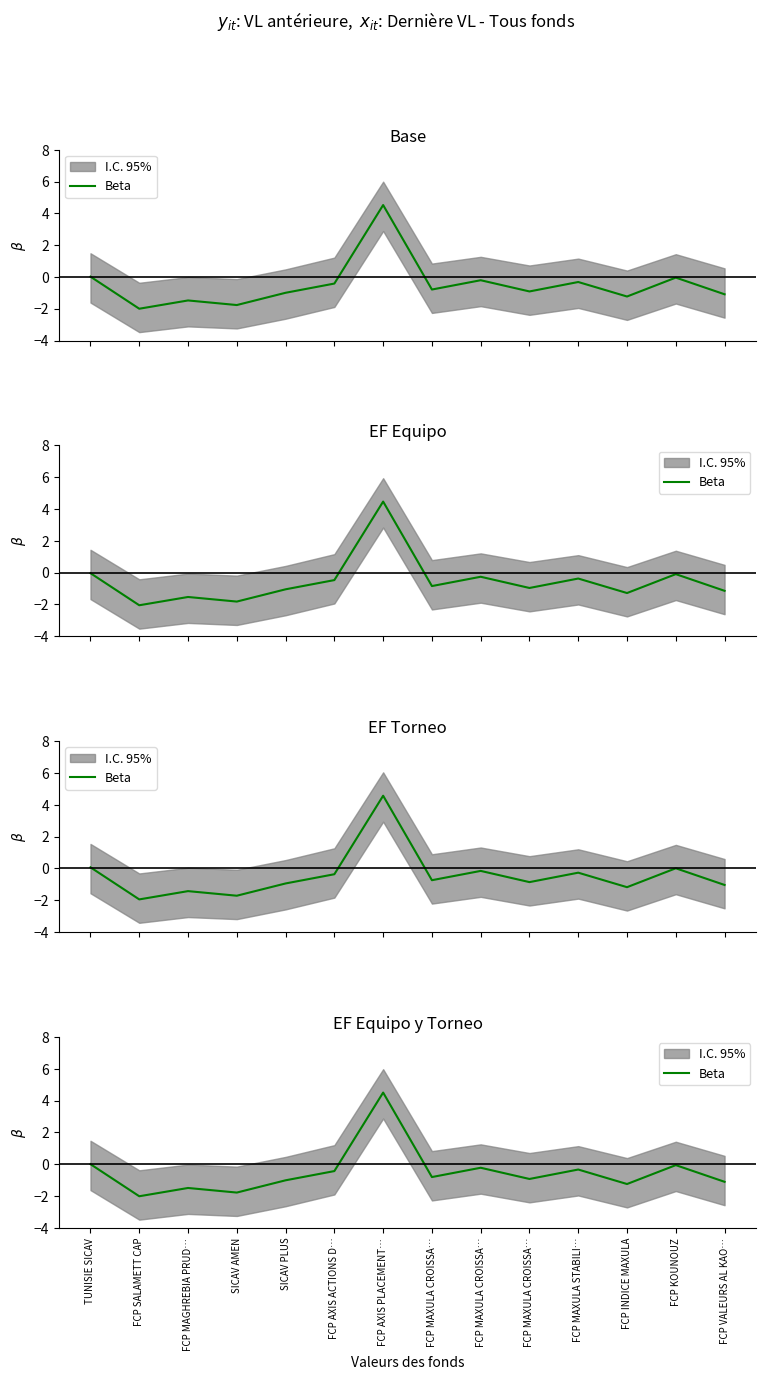

Does the chart have visible grid lines?

No